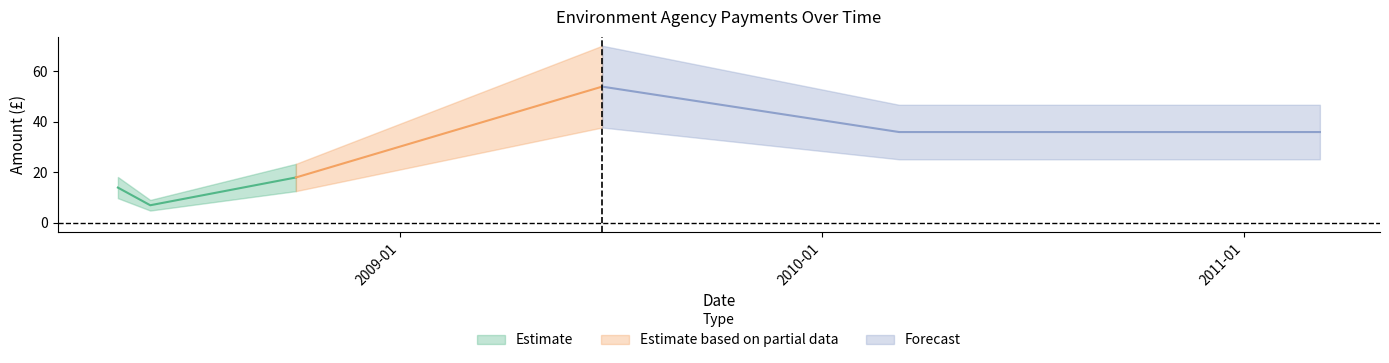

List the labels in order of value, largest first.

2009-06-25, 2010-03-09, 2011-03-08, 2008-10-03, 2008-05-02, 2008-05-02, 2008-05-02, 2008-05-02, 2008-05-30, 2008-05-30